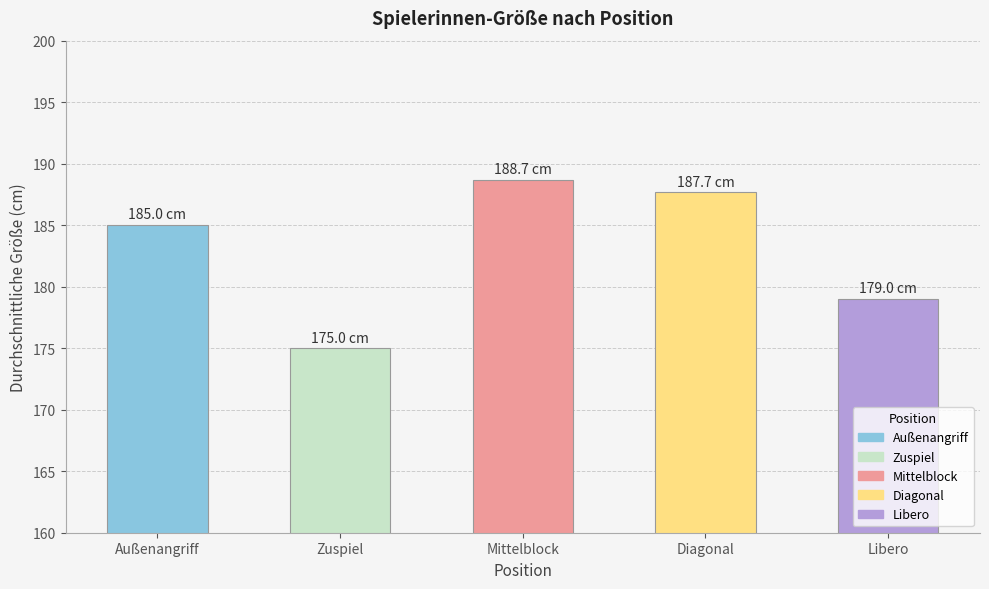

What is the sum of all values?

915.3